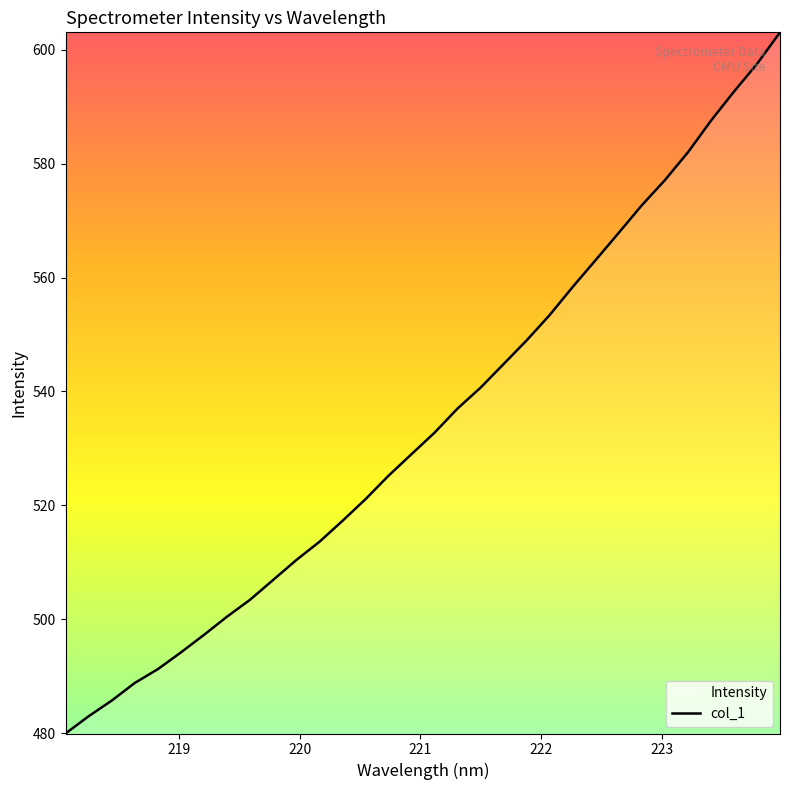

Is this an area chart (filled region under the line)?

No